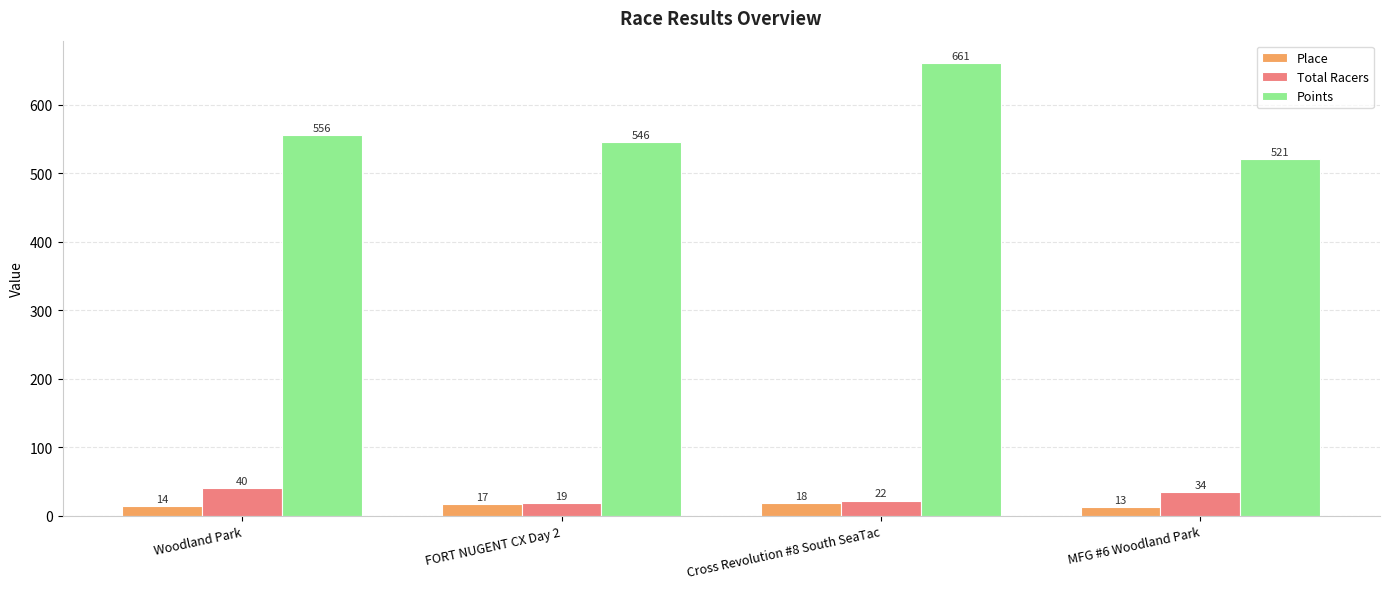

At which label is Place closest to 15?

Woodland Park